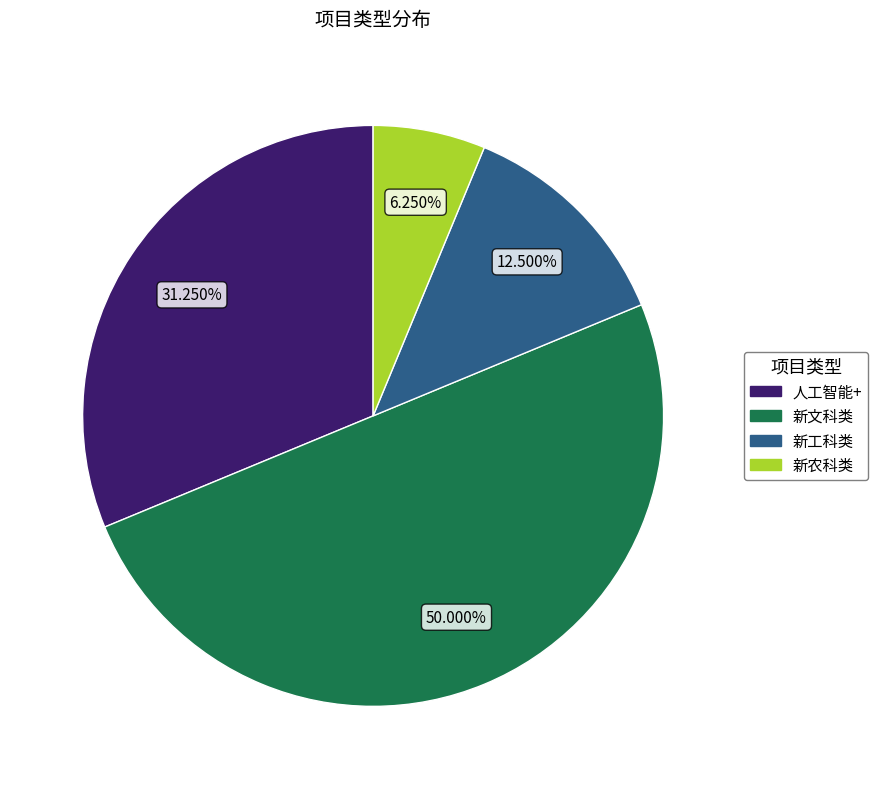

Combined, do 人工智能+ and 新工科类 account for over 50%?

No